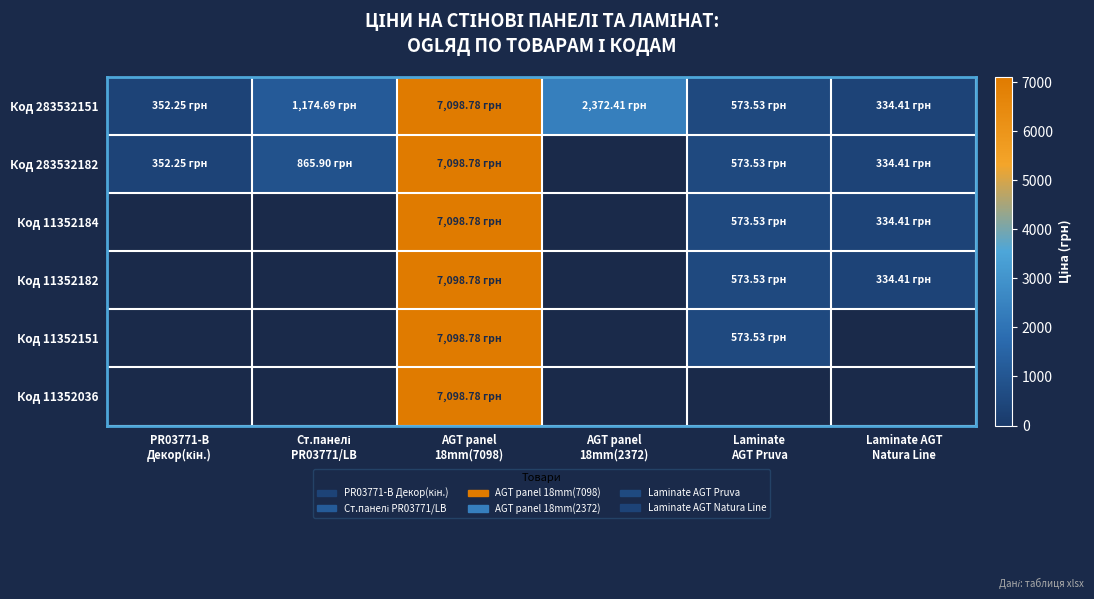

Read the Код 283532182 value at Ст.панелі PR03771/LB.

865.9